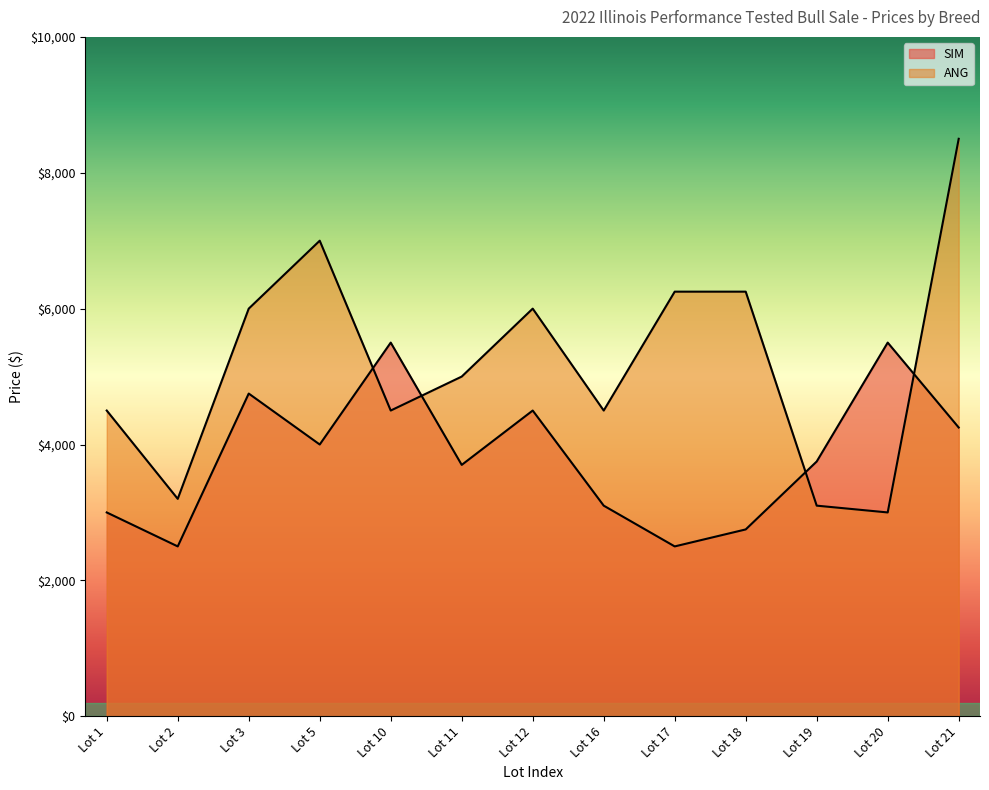

How many lines are shown in the chart?

2